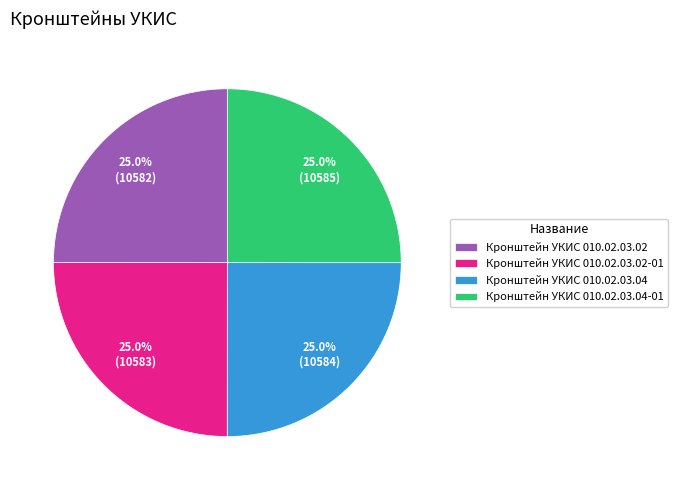

What is the ratio of the value at Кронштейн УКИС 010.02.03.04-01 to the value at Кронштейн УКИС 010.02.03.04?

1.0